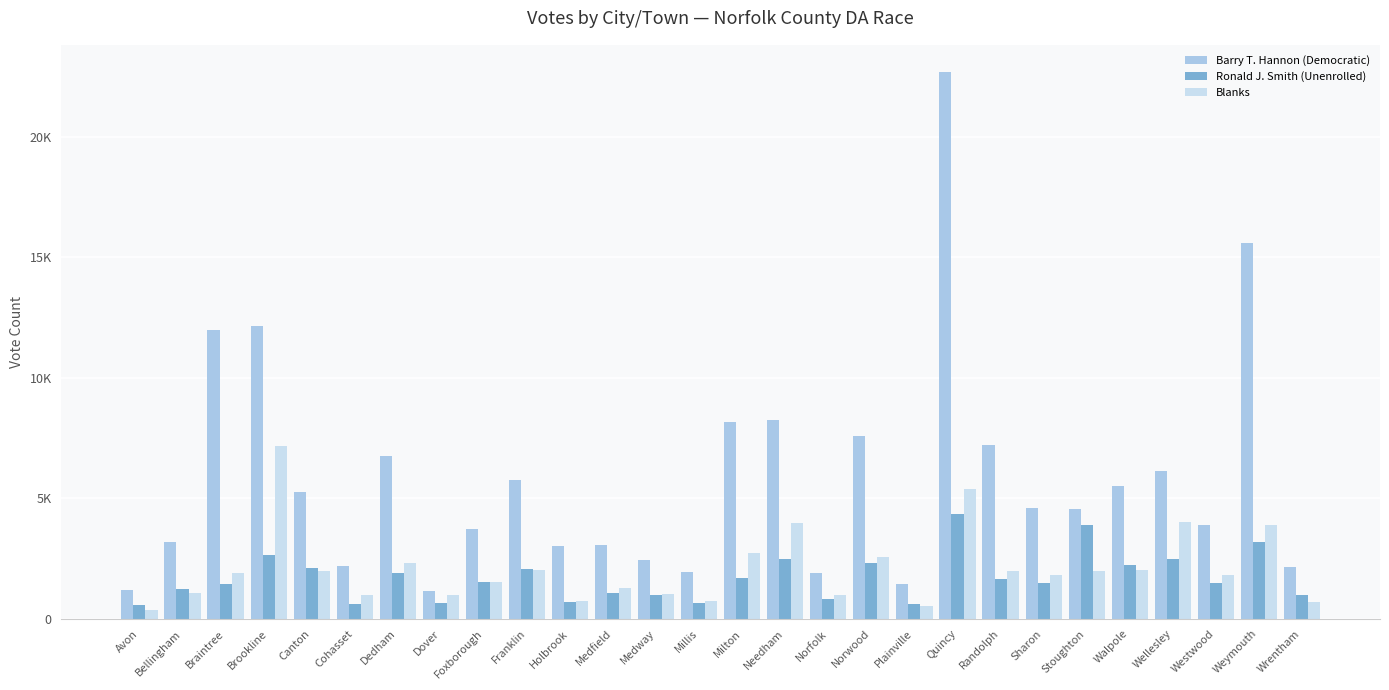

True or false: Barry T. Hannon (Democratic) has a value of 5536 at Westwood.

False